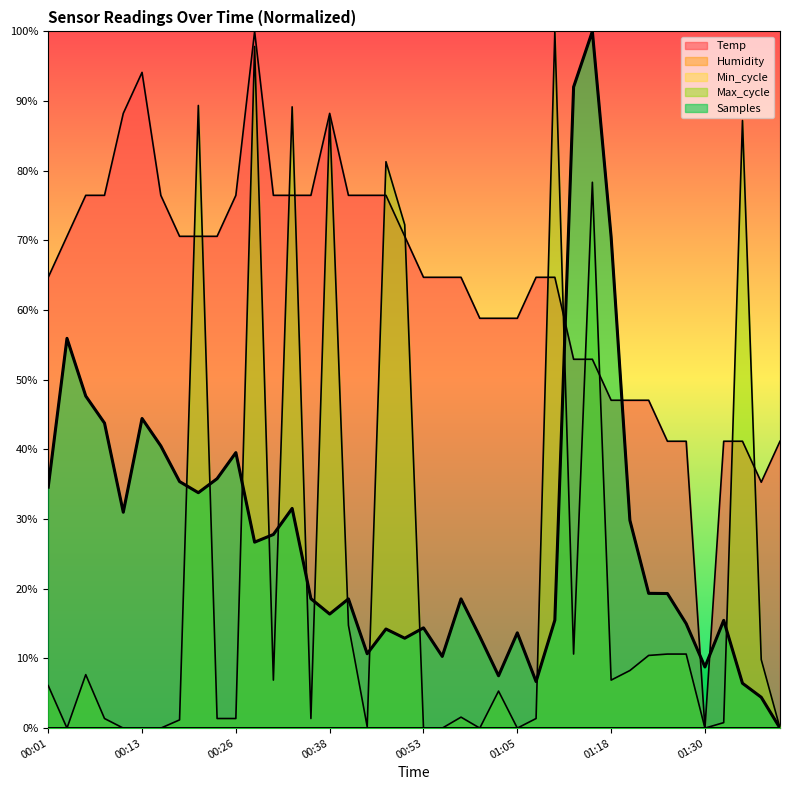

Where does the data first go above 19?

00:01